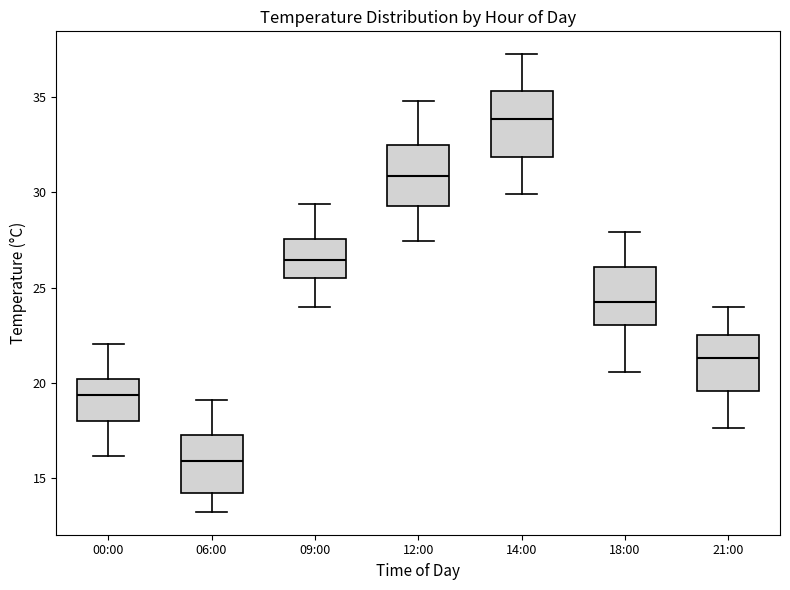

Which box has the lowest median line?

06:00